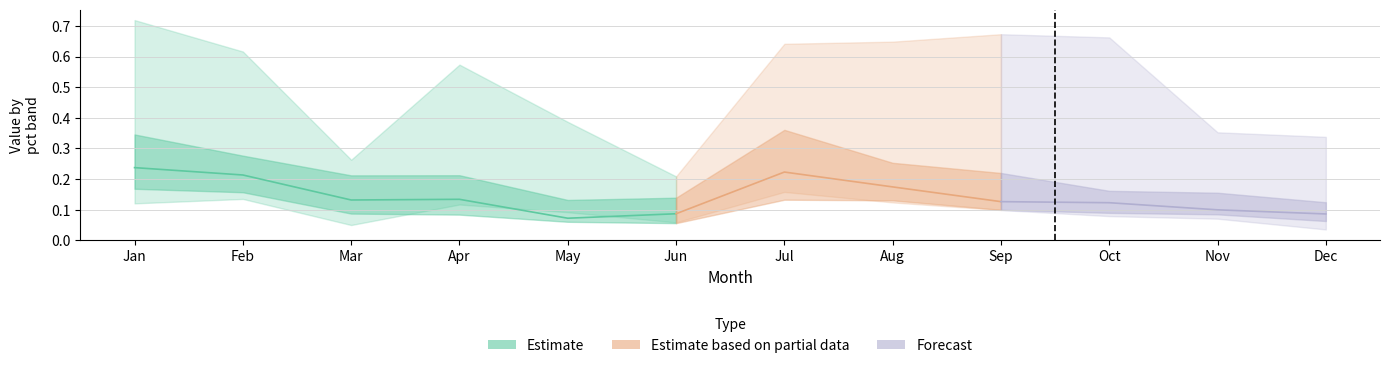

At which category does pct75 reach its first local valley?

Mar